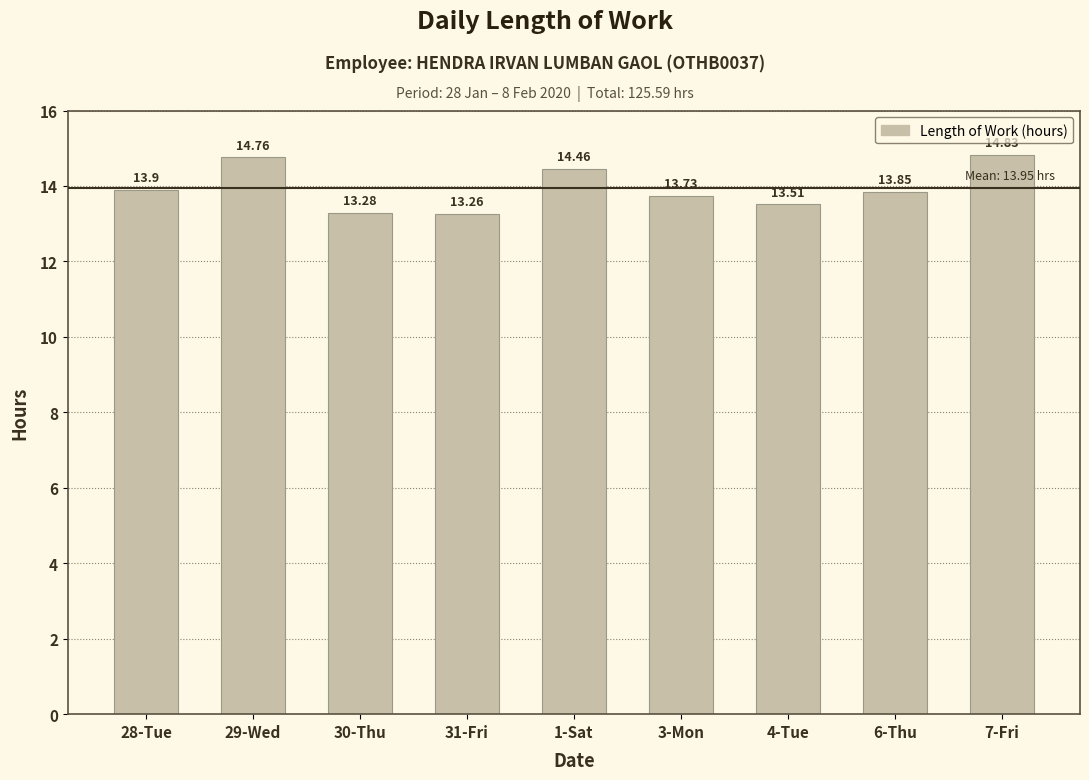

How many series are shown in this chart?

1